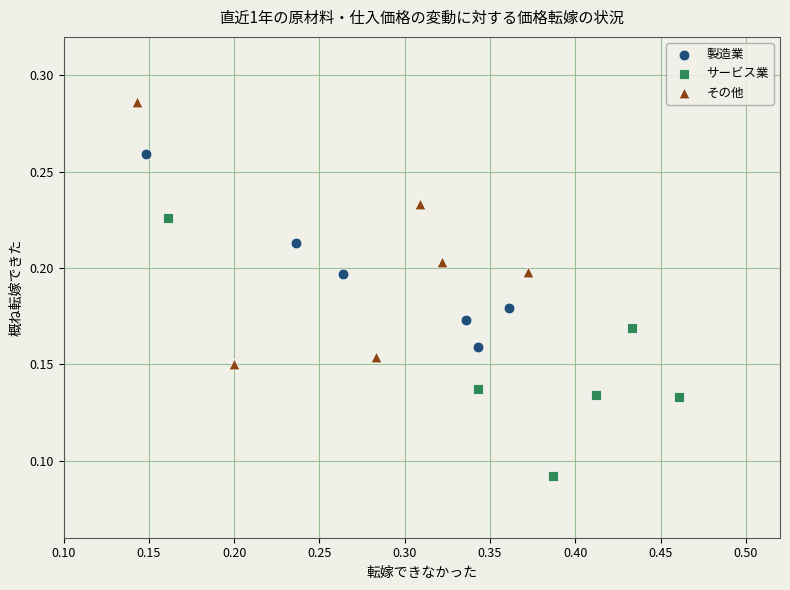

Which series reaches the minimum Y coordinate?

サービス業